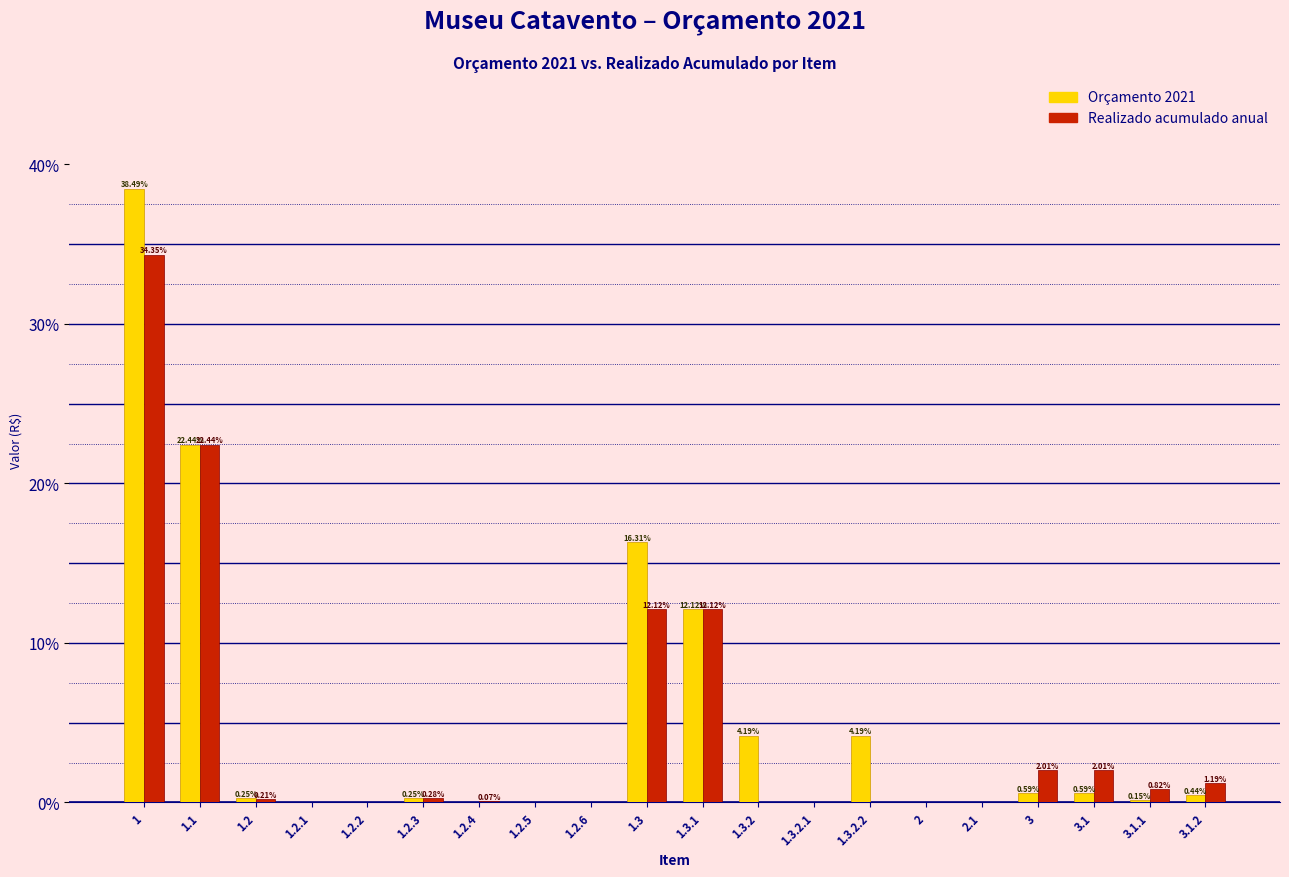

What is the sum of the Realizado acumulado anual values at 1.3.1 and 1.2.3?

12.4